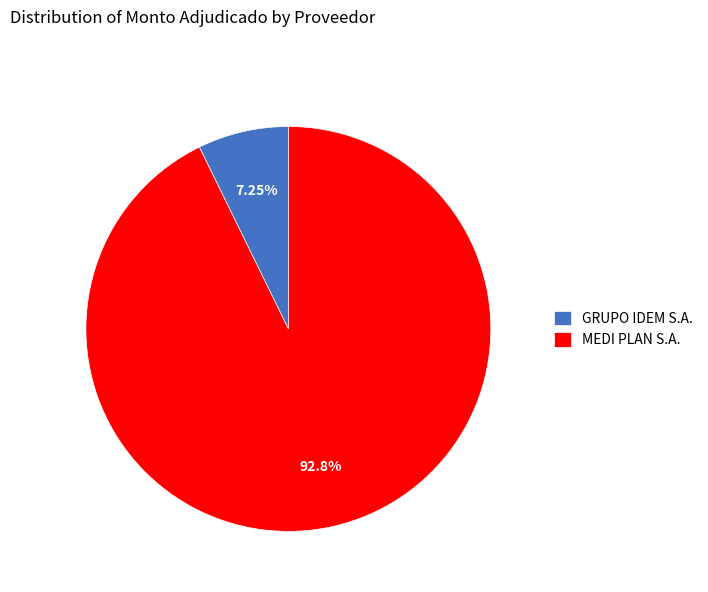

How many segments does this pie chart have?

2